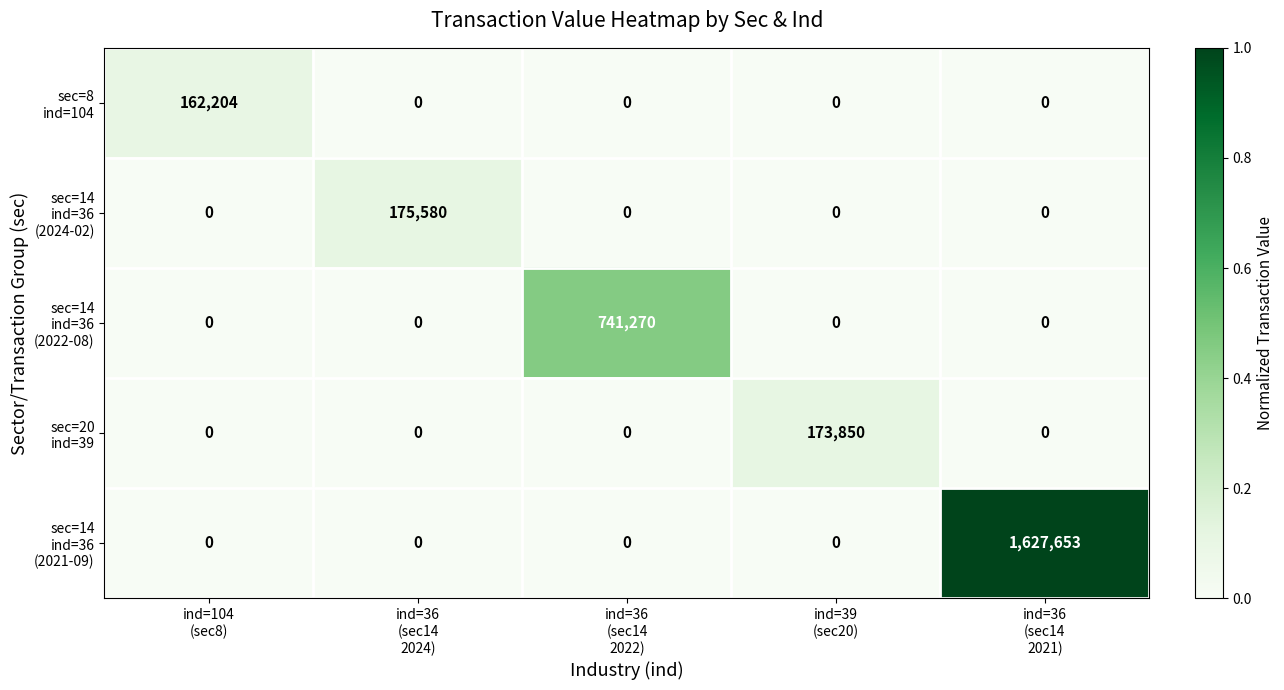

At which category is the sum across all series the highest?

ind=36
(sec14
2021)